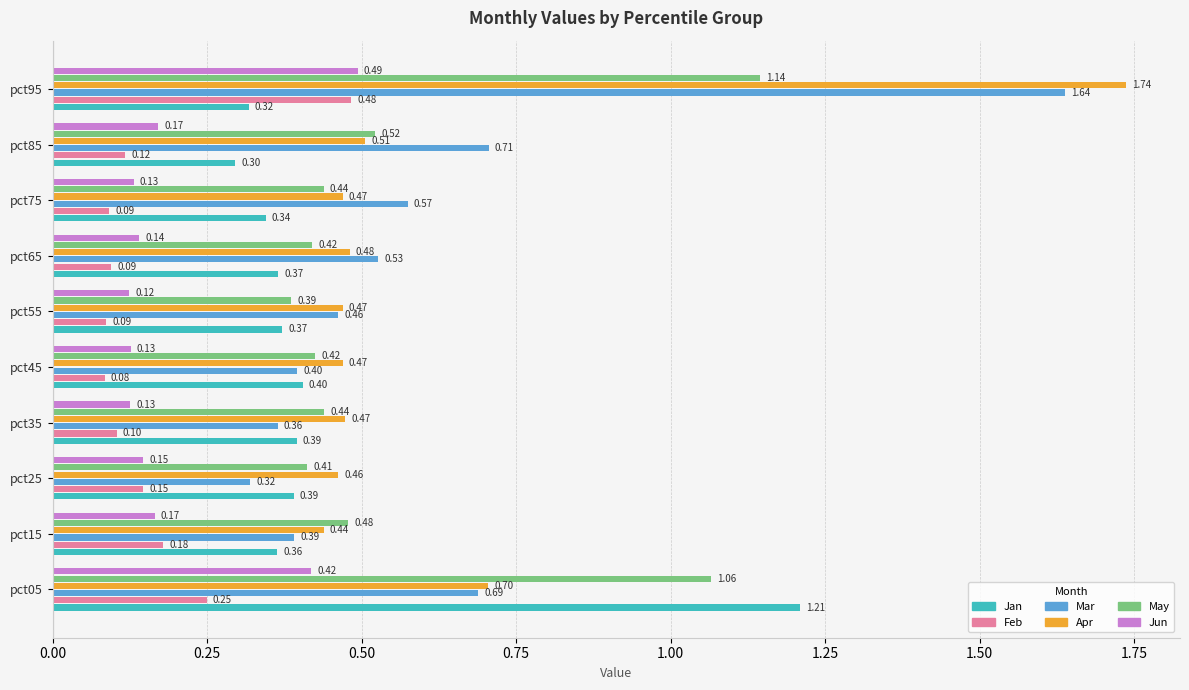

Is the value of May at pct45 greater than the value of Apr at pct35?

No